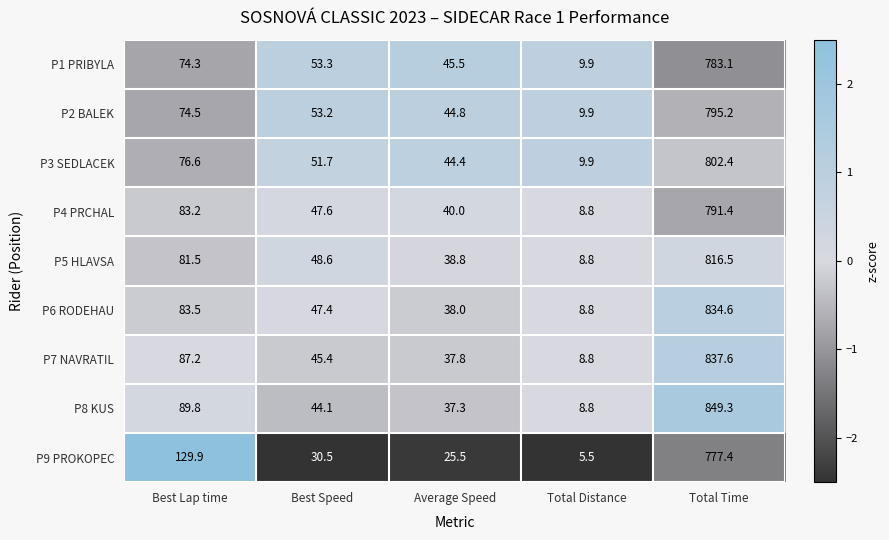

At which label does P5 HLAVSA reach its minimum?

Total Distance